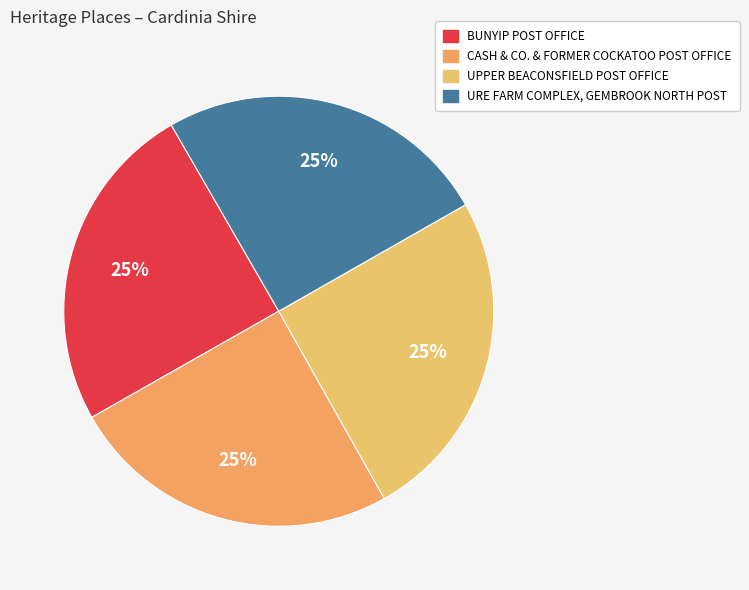

To the nearest percent, what portion does UPPER BEACONSFIELD POST OFFICE represent?

25%